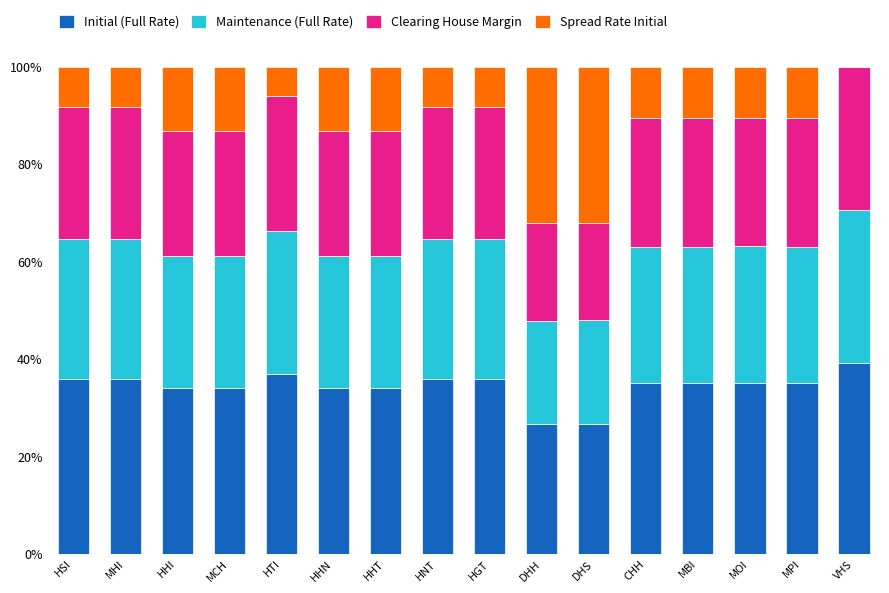

True or false: Initial (Full Rate) has a value of 26.6 at DHH.

True